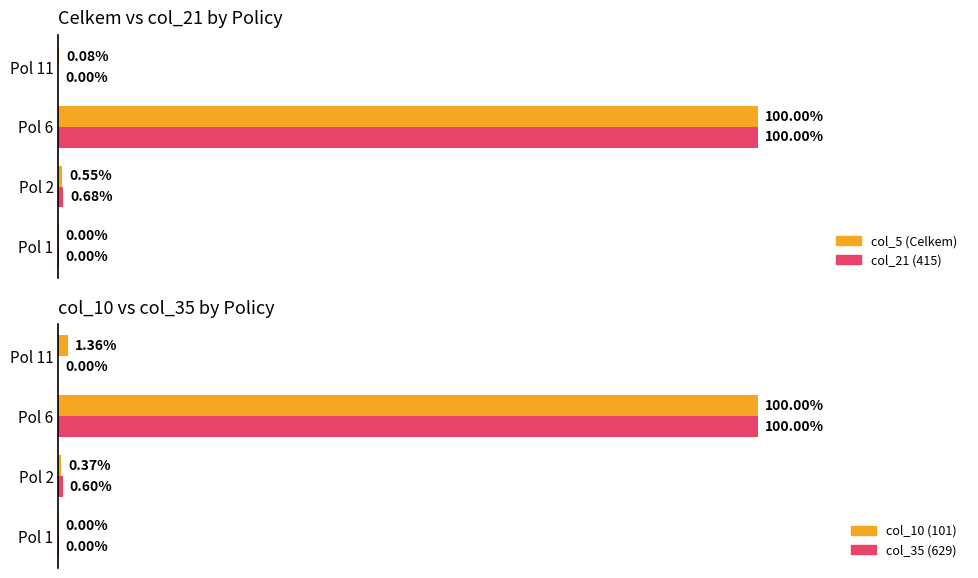

Reading left to right, transcribe all the data shown in this chart.

col_5 (Celkem): 0.0	0.5	100.0	0.1
col_21 (415): 0.0	0.7	100.0	0.0
col_10 (101): 0.0	0.4	100.0	1.4
col_35 (629): 0.0	0.6	100.0	0.0